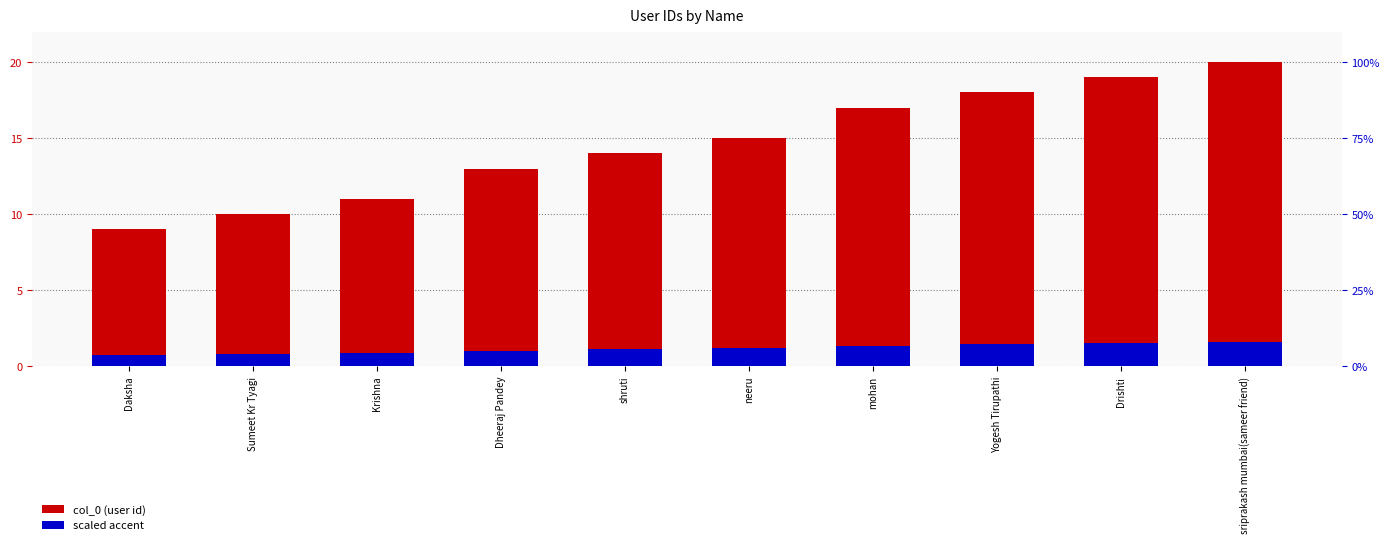

What are all the series names shown in the legend?

col_0 (user id), scaled accent